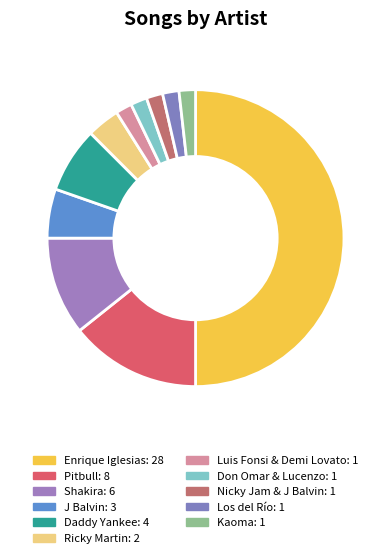

How many slices are in this pie chart?

11